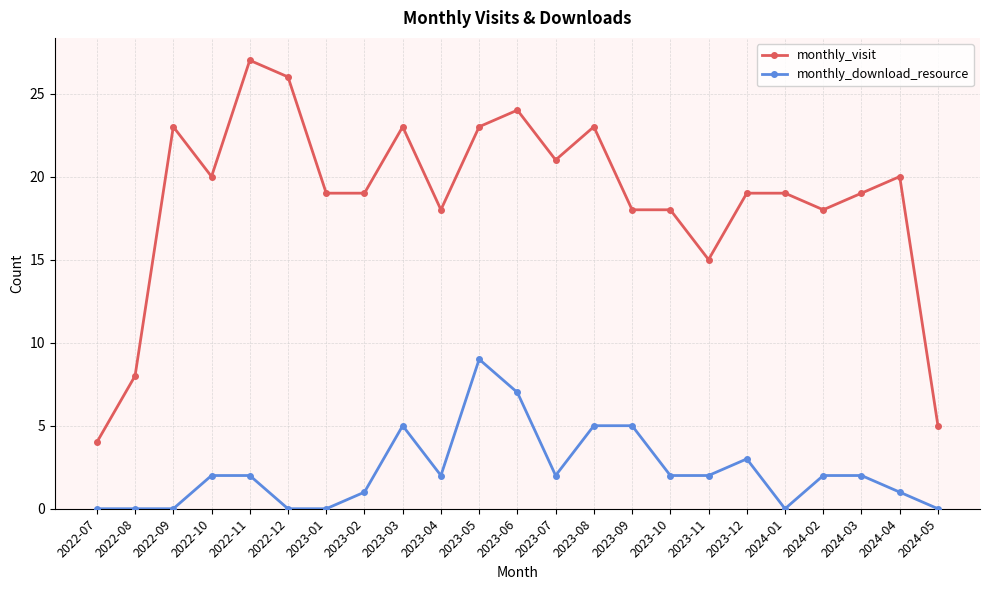

At which label is monthly_visit closest to 15?

2023-11